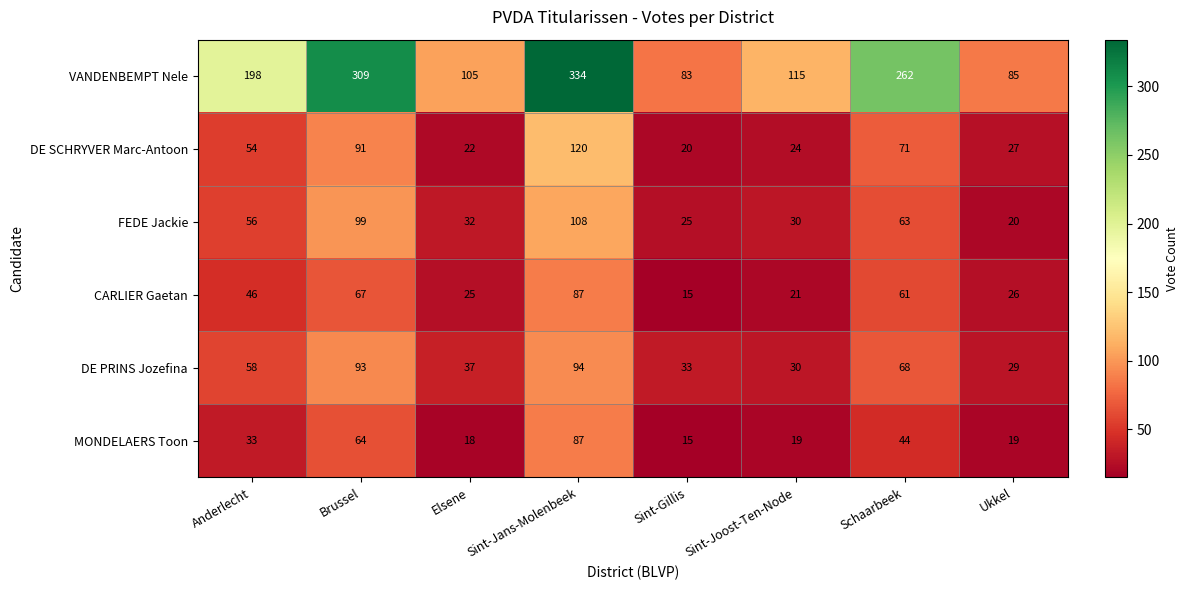

The DE SCHRYVER Marc-Antoon series shows 43 at Ukkel. True or false?

False